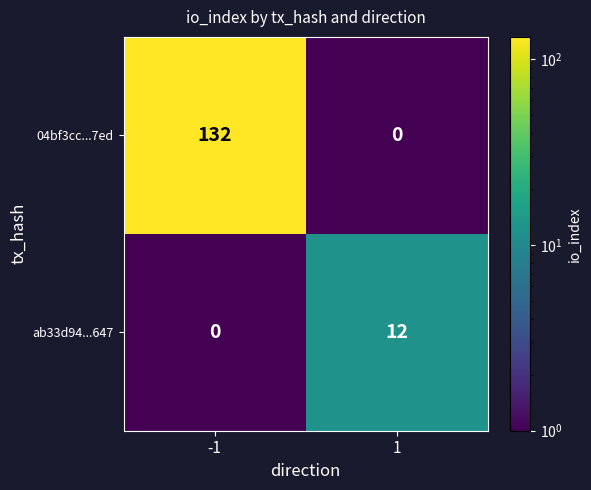

Which series has the largest total across all categories?

04bf3cc...7ed